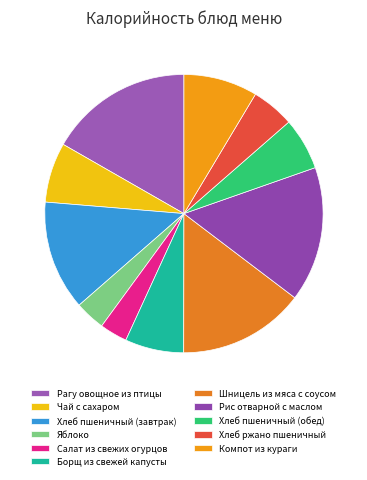

Between Хлеб пшеничный (обед) and Салат из свежих огурцов, which is larger?

Хлеб пшеничный (обед)